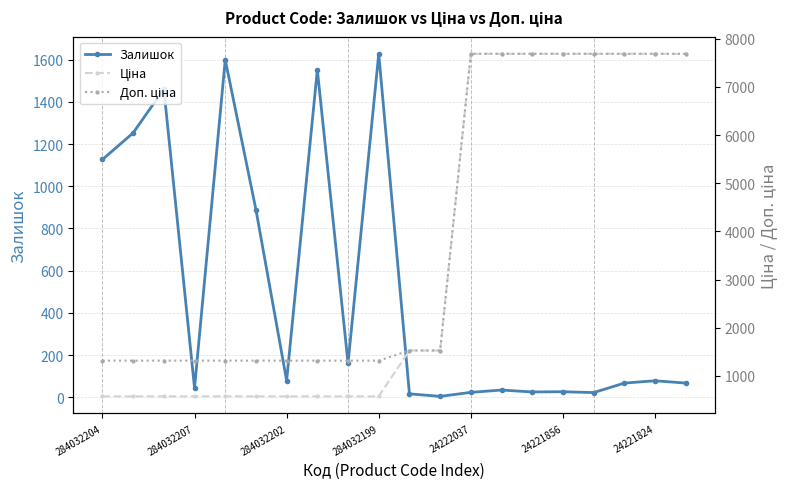

Where is the first local minimum for Залишок?

284032207